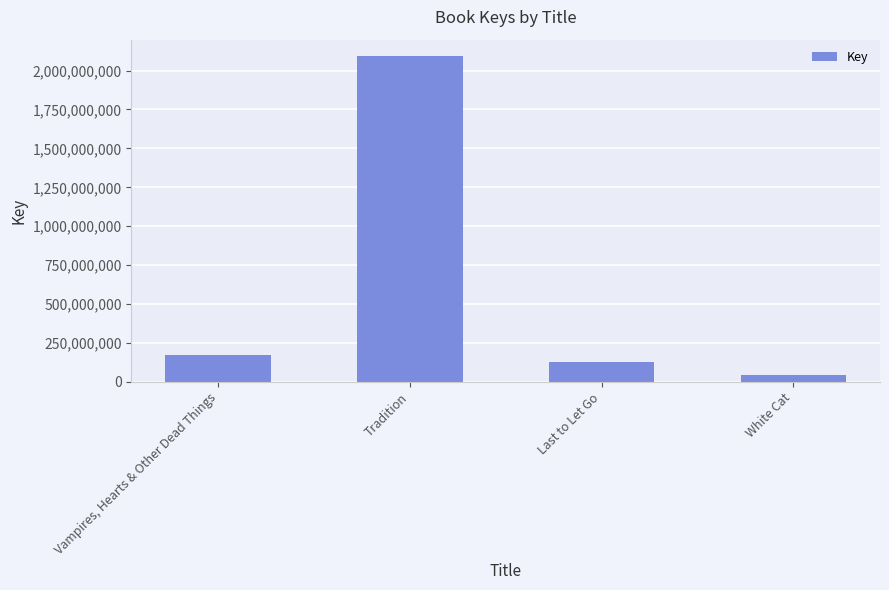

The value at White Cat is 46644113. True or false?

True